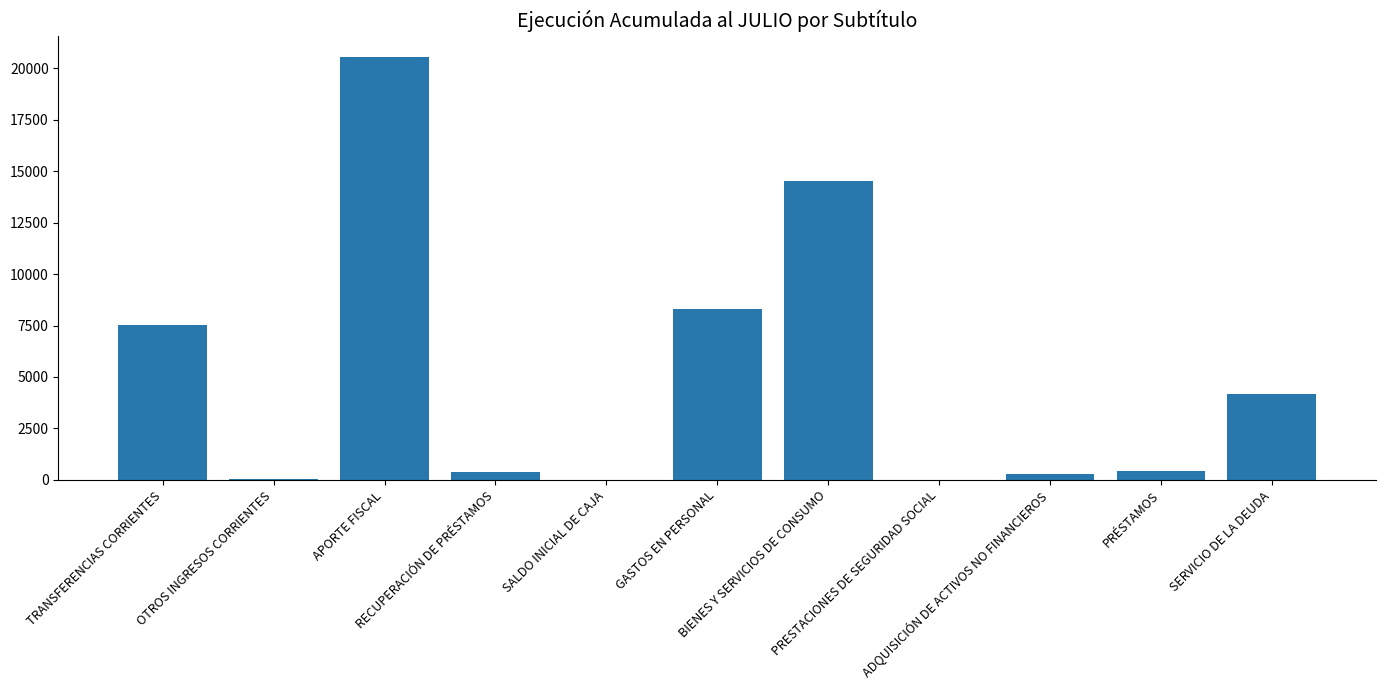

What is the maximum value shown in the chart?

20560